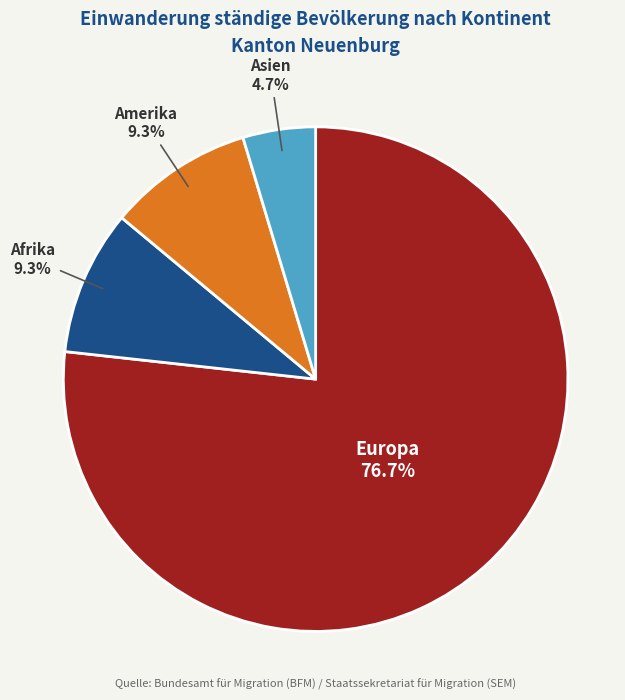

Count the number of slices in the pie.

4